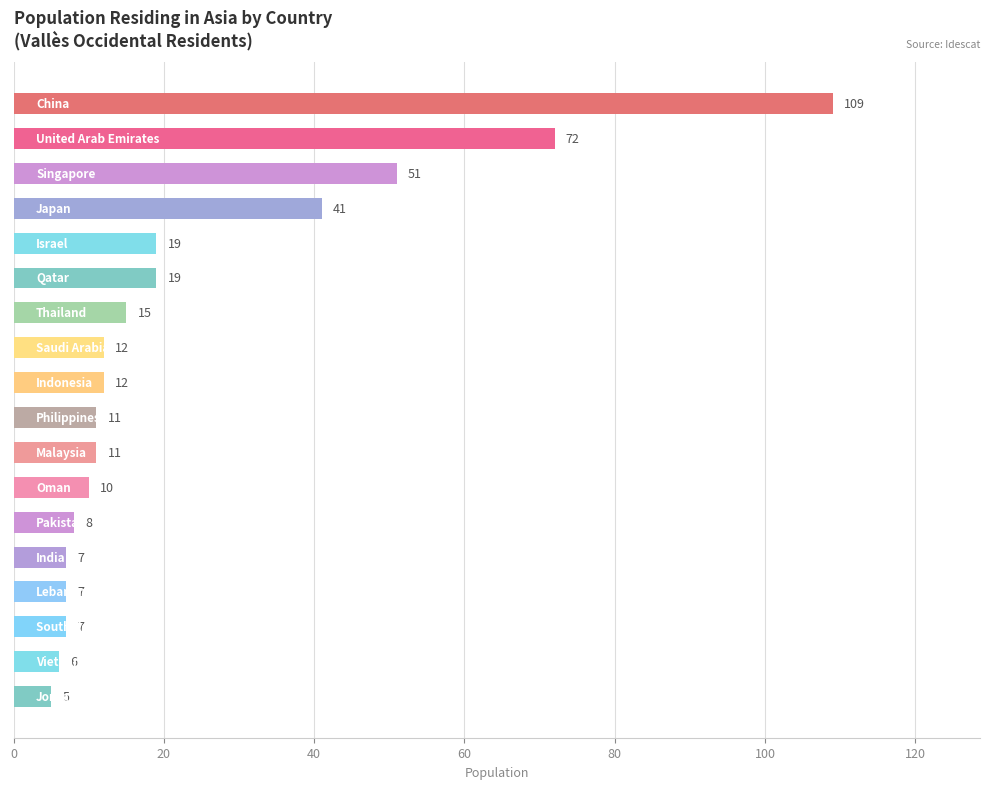

What is the value of the 8th bar from the top?

12